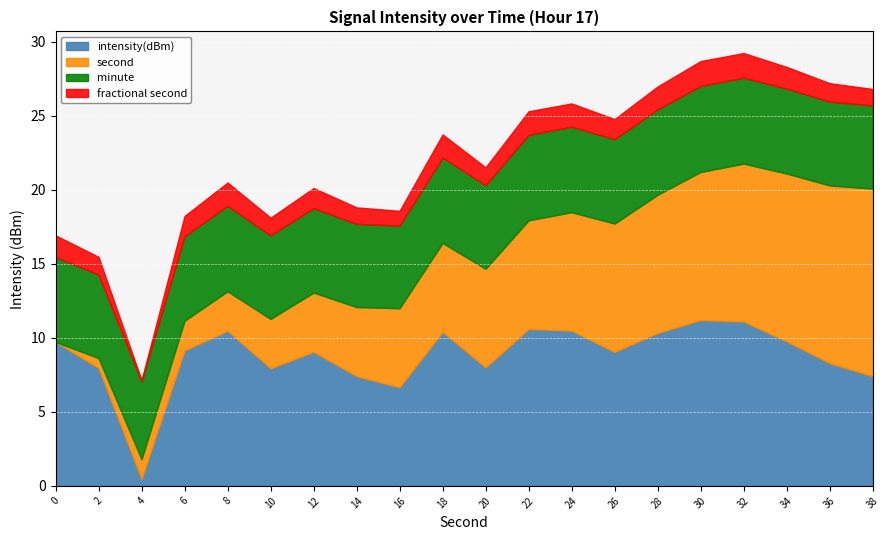

Is it true that intensity(dBm) equals 16.5 at 8?

False